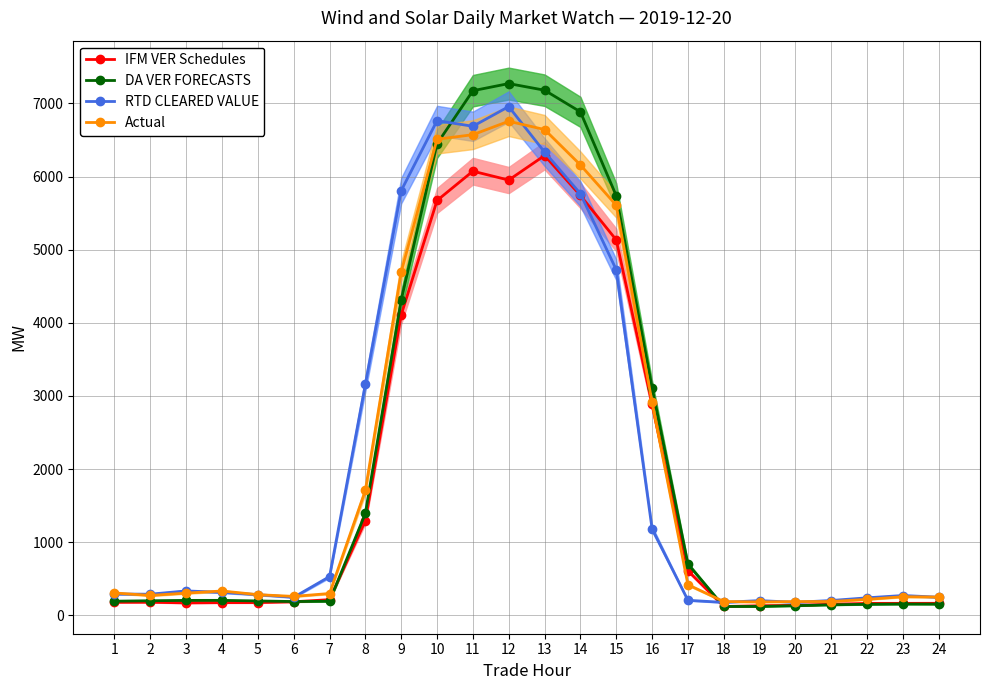

How many lines are shown in the chart?

4